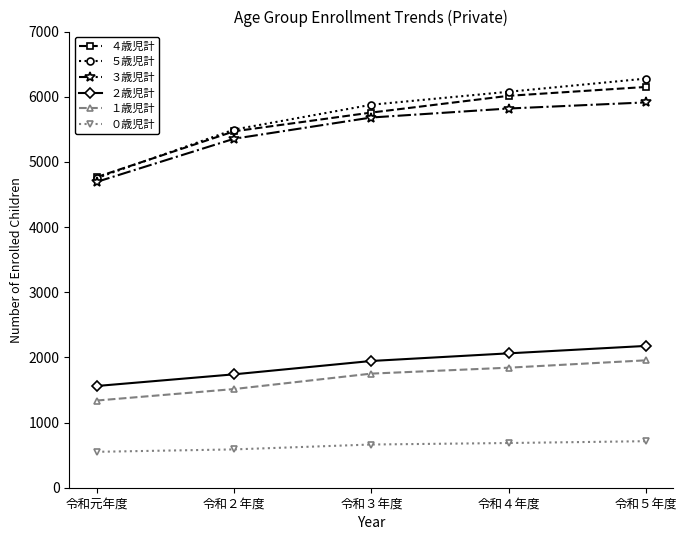

What are all the series names shown in the legend?

４歳児計, ５歳児計, ３歳児計, ２歳児計, １歳児計, ０歳児計